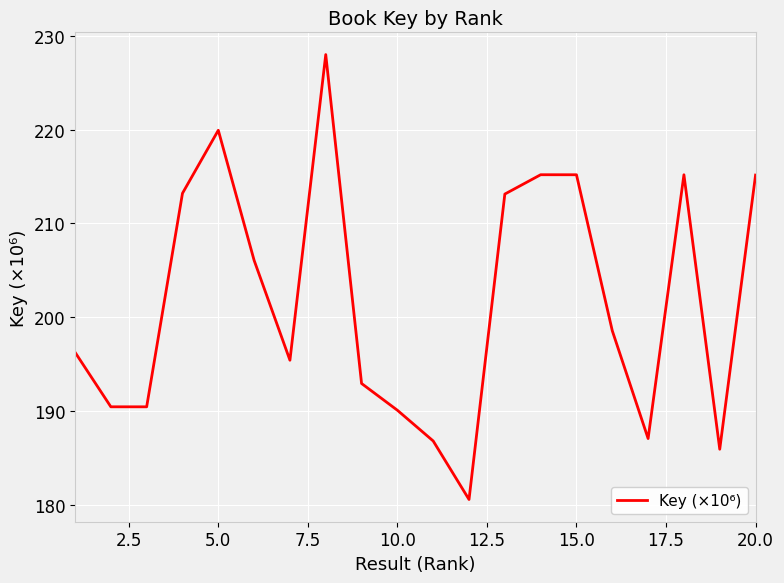

What is the difference between the maximum and minimum values?

47.4